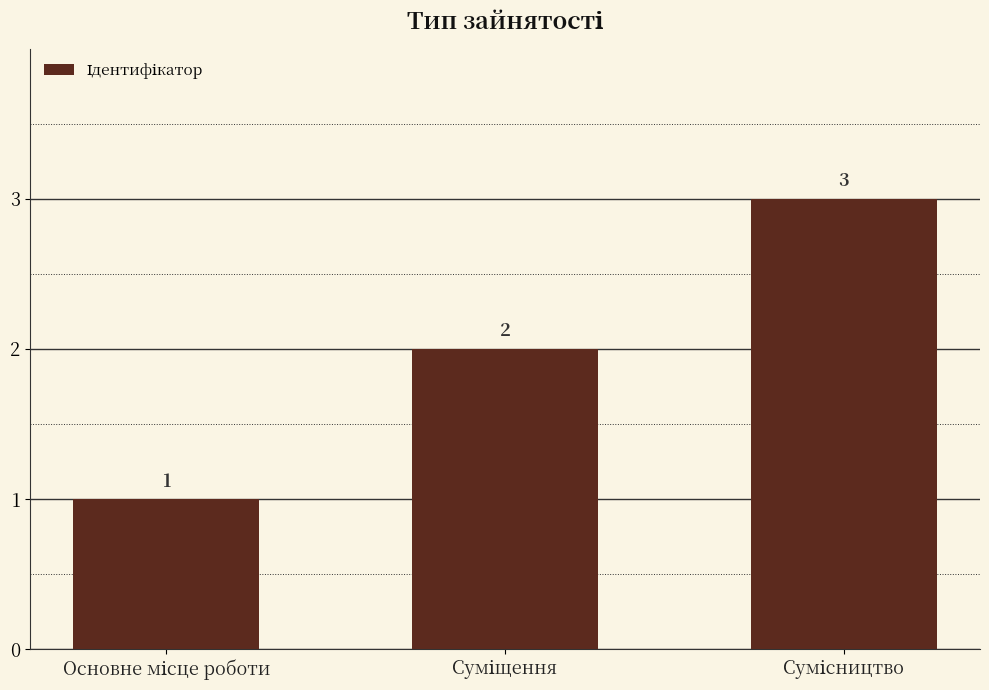

What is the value of the 2nd bar from the left?

2